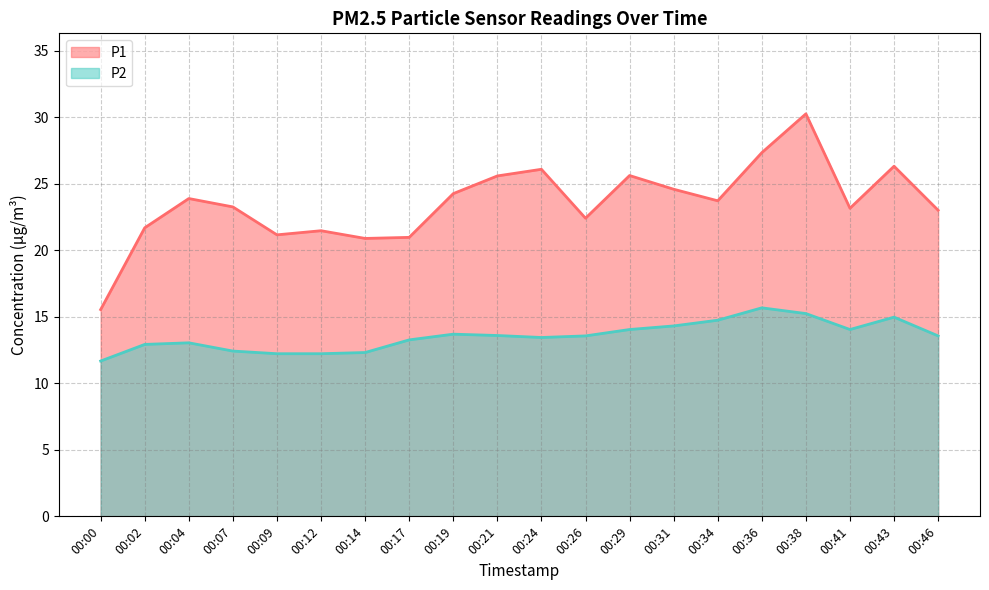

Where is the first local maximum for P2?

00:04